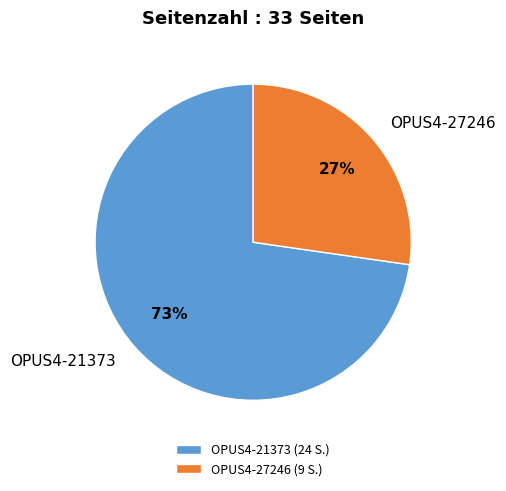

Is the sum of OPUS4-21373 and OPUS4-27246 greater than half?

Yes